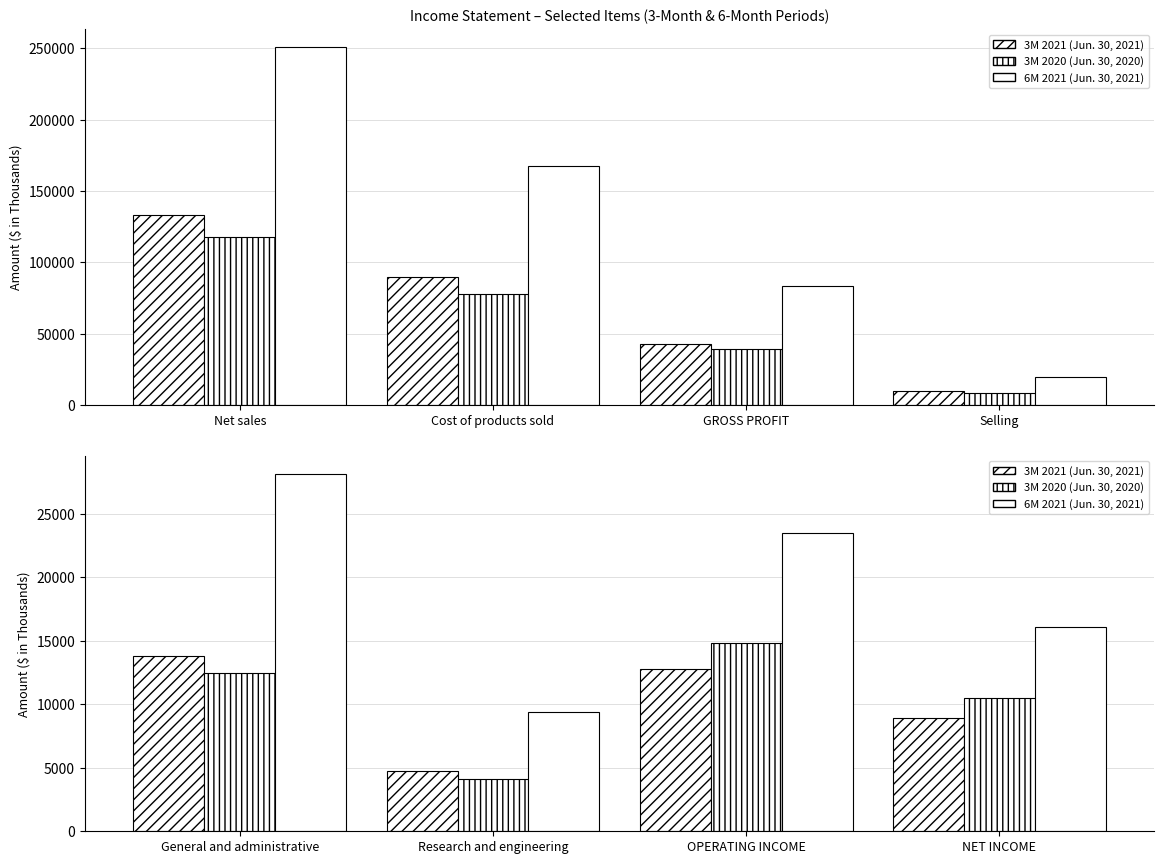

What is the label of the 4th bar from the left?

NET INCOME